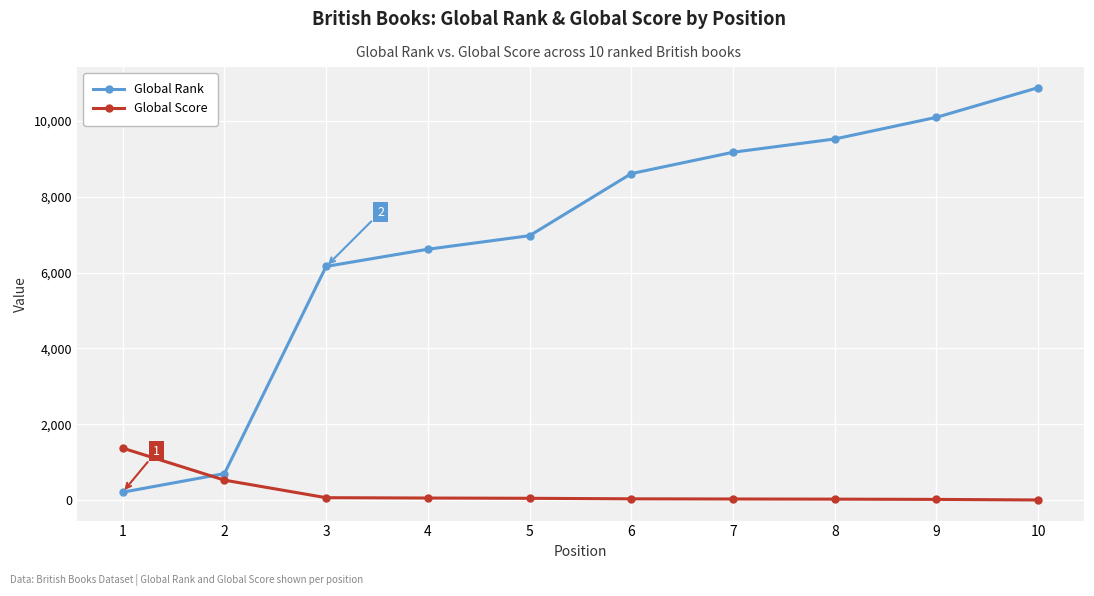

What is the highest value of the Global Rank series?

10876